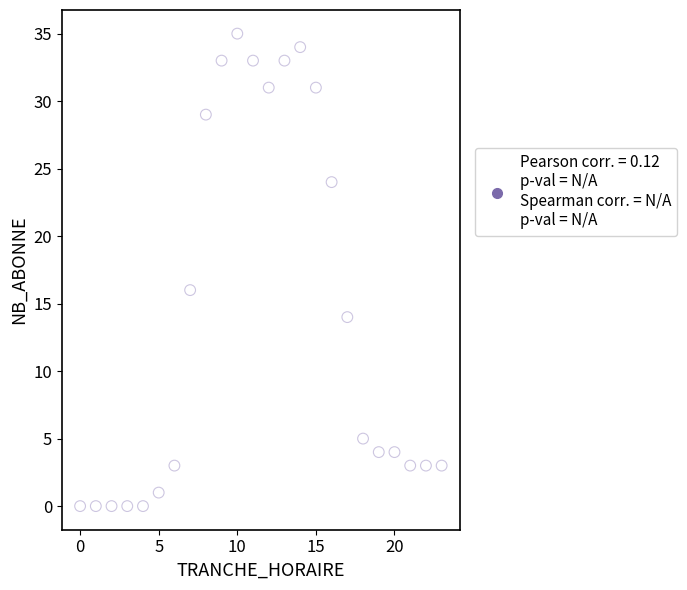

What Y value in the scatter plot is closest to 17?

16